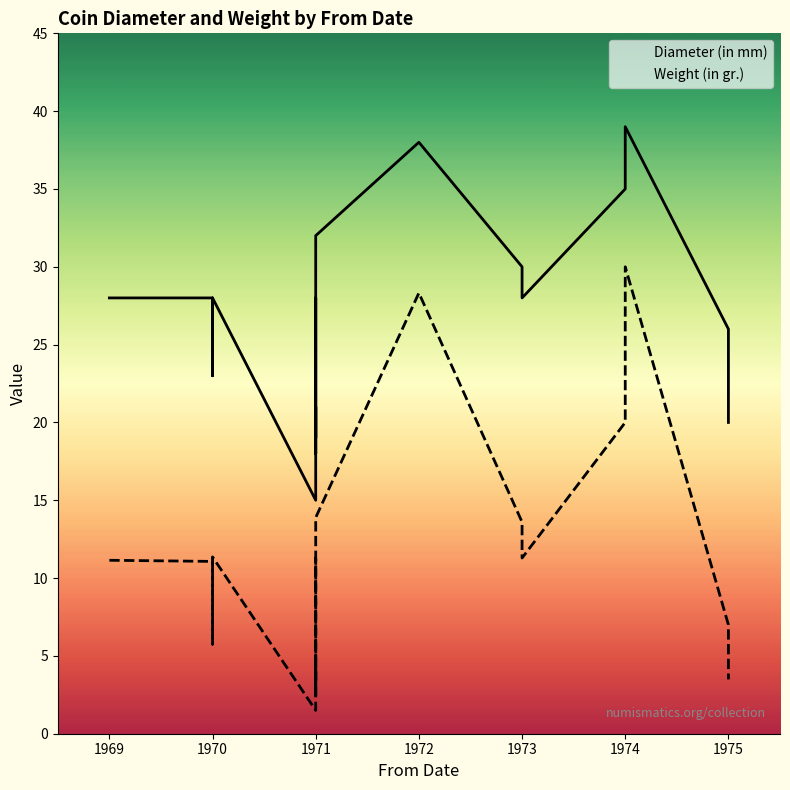

Reading left to right, transcribe all the data shown in this chart.

Diameter (in mm): 28.0	28.0	23.0	28.0	15.0	15.0	28.0	18.0	21.0	19.0	23.0	28.0	32.0	38.0	30.0	28.0	35.0	39.0	26.0	20.0
Weight (in gr.): 11.1	11.1	5.8	11.4	1.5	1.5	11.3	2.3	4.4	3.1	5.9	11.7	13.9	28.3	13.6	11.3	20.0	30.0	7.0	3.5